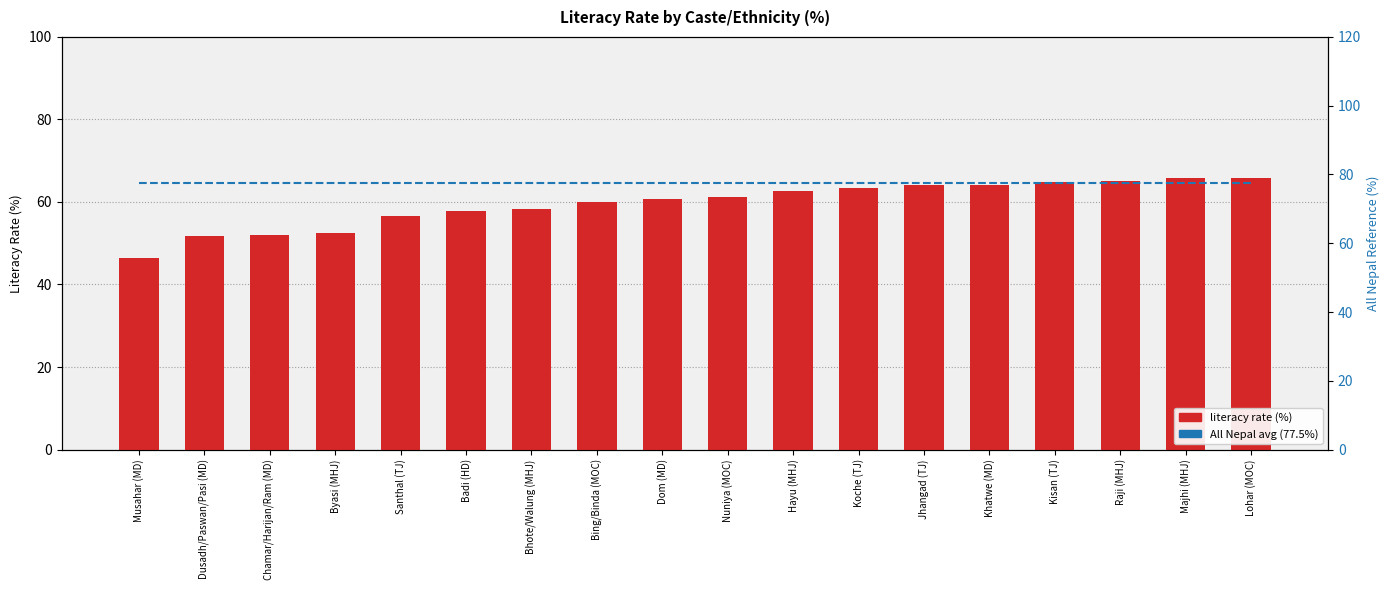

What is the label of the 11th bar from the right?

Bing/Binda (MOC)